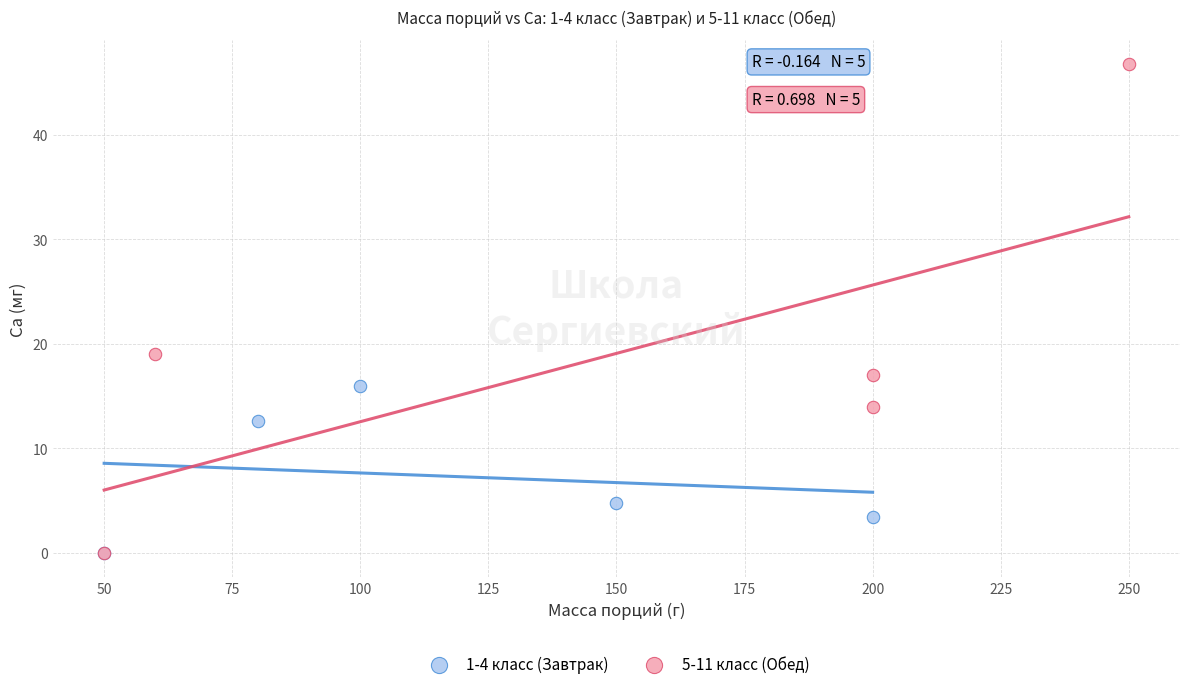

Which series contains the highest Y value?

5-11 класс (Обед)